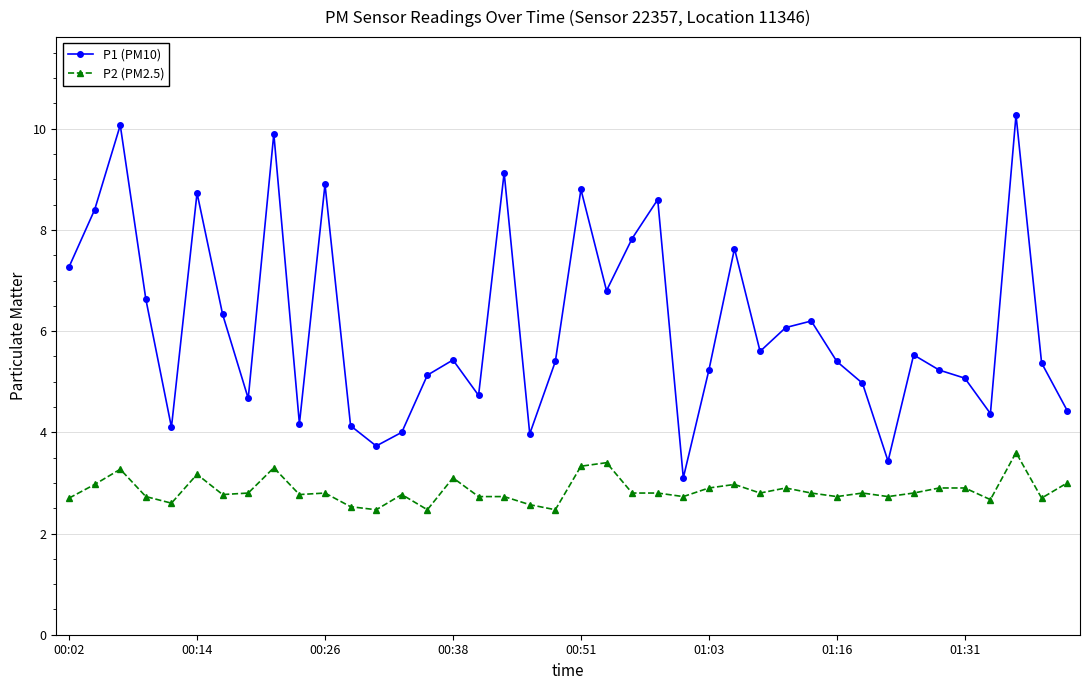

What is the minimum value for P1 (PM10)?

3.1